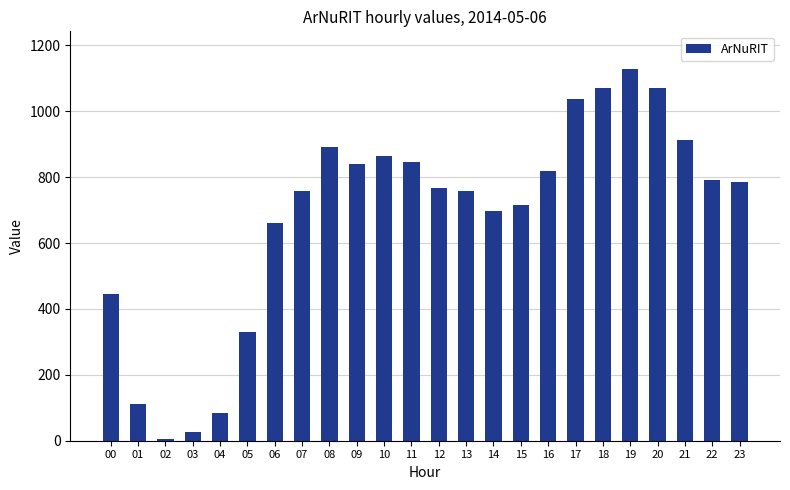

True or false: the data shows 1039 at 17.

True